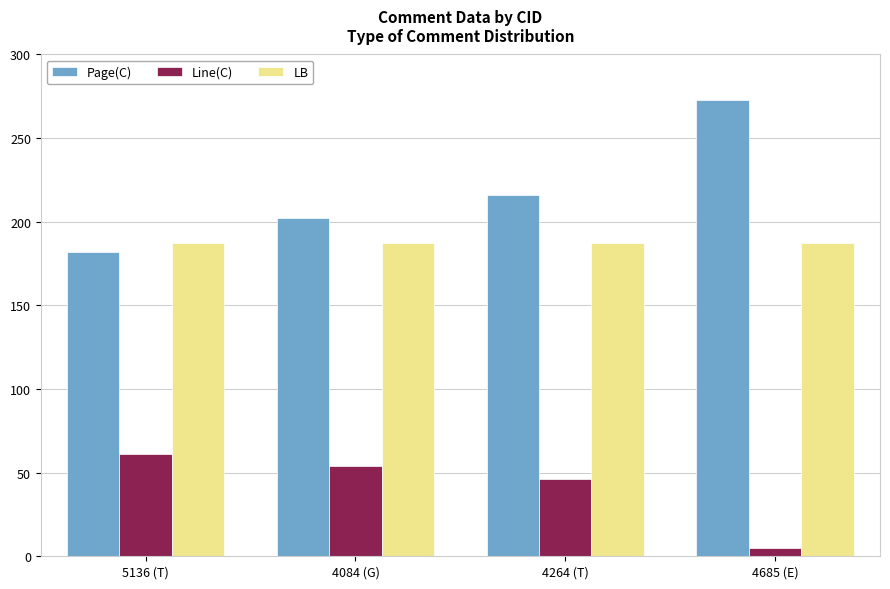

How many bars are there in total?

12